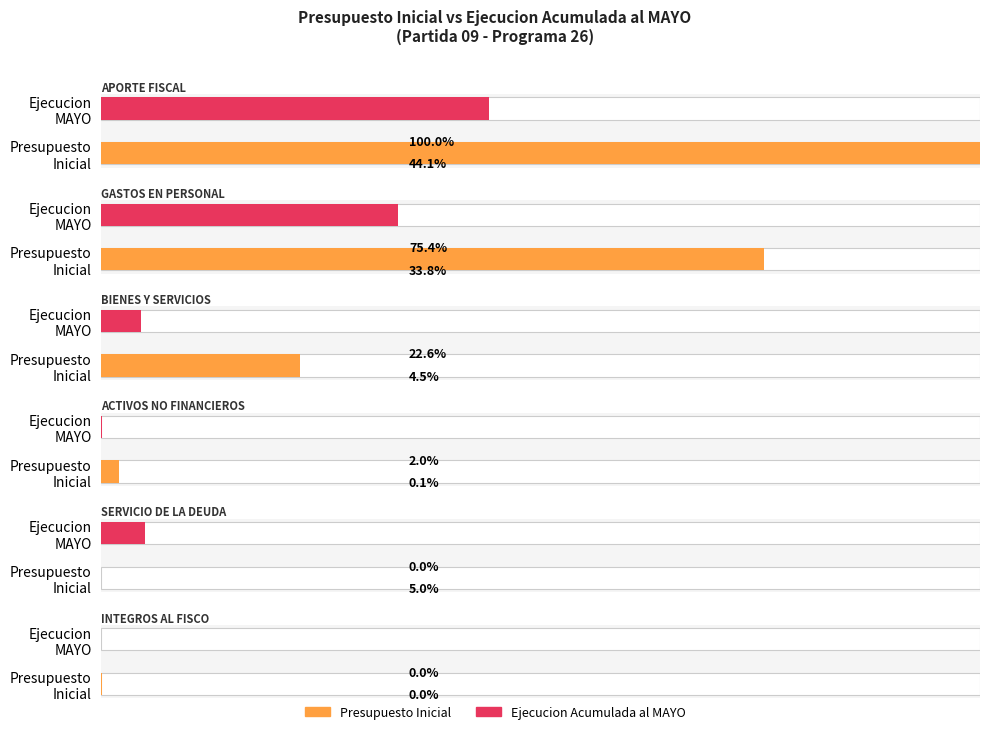

What is the spread (max minus min) of values at ACTIVOS NO FINANCIEROS?

52905